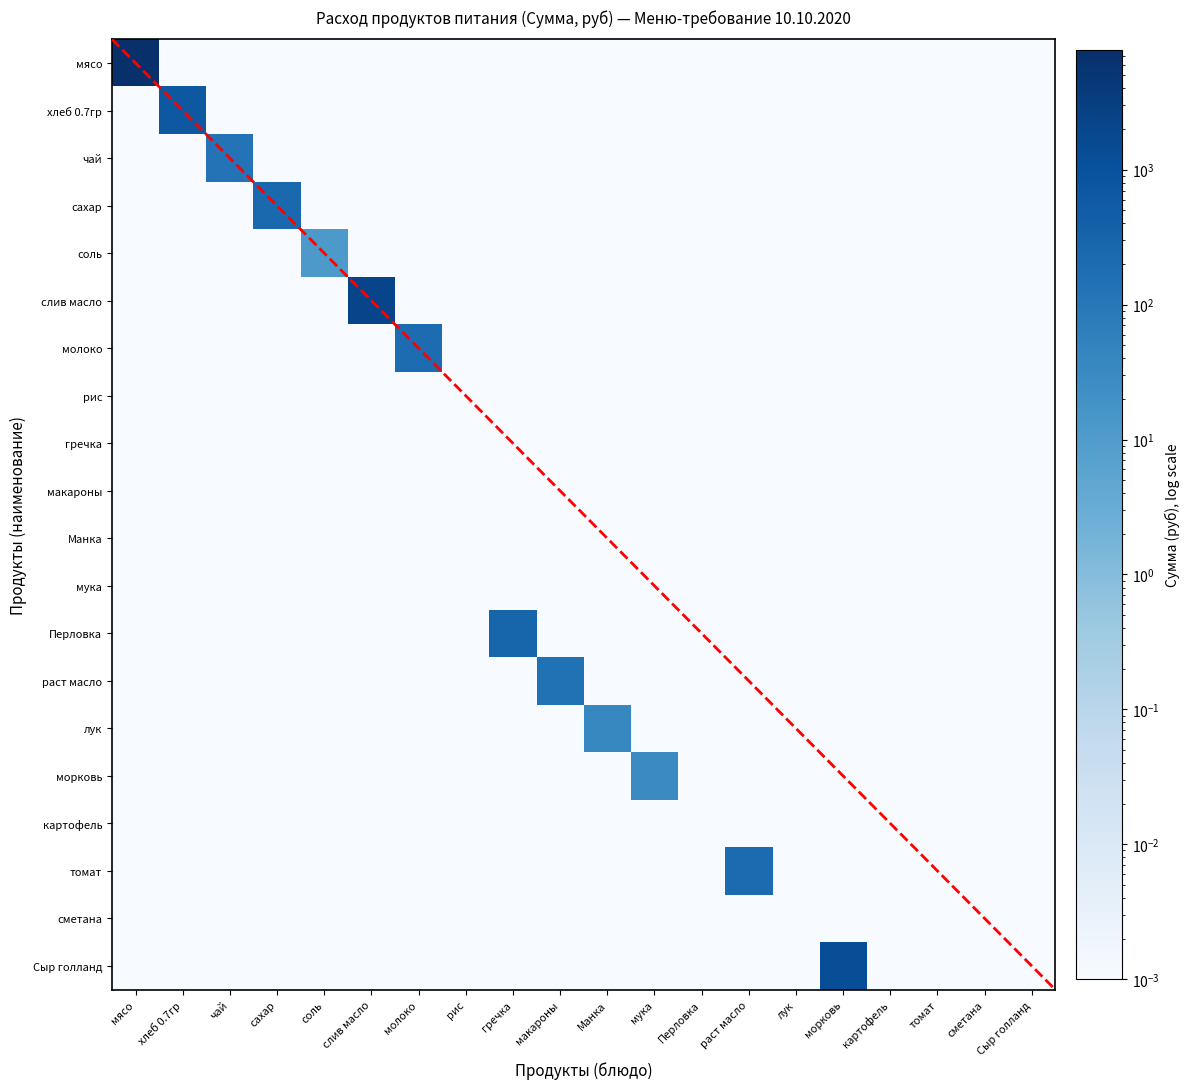

What is the average value of the Перловка series?

14.7